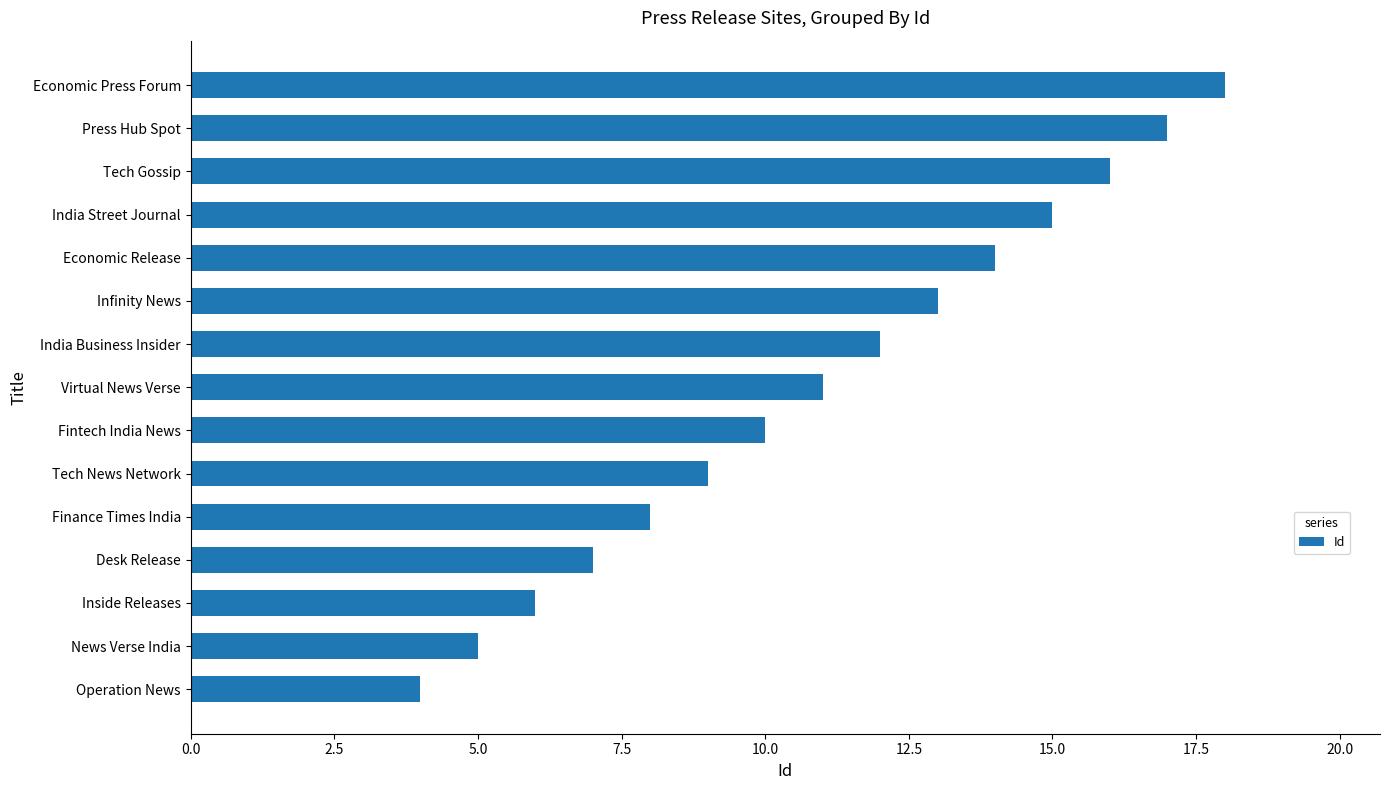

Rank the categories by value from lowest to highest.

Operation News, News Verse India, Inside Releases, Desk Release, Finance Times India, Tech News Network, Fintech India News, Virtual News Verse, India Business Insider, Infinity News, Economic Release, India Street Journal, Tech Gossip, Press Hub Spot, Economic Press Forum